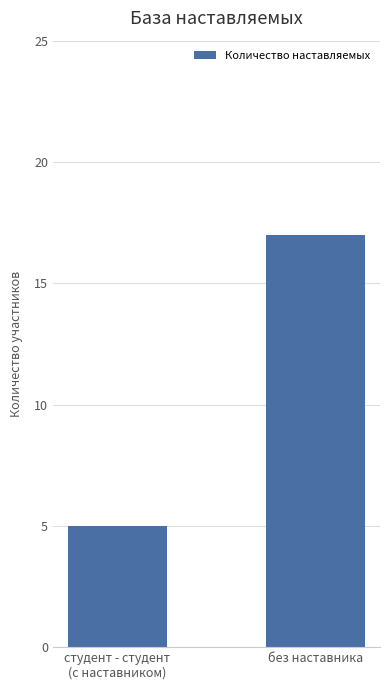

At which category does the chart reach its peak across all series?

без наставника